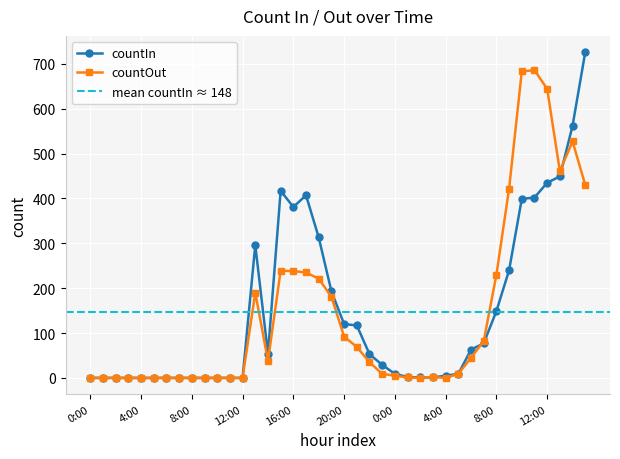

After their last crossing, which series has the higher values: countOut or countIn?

countIn